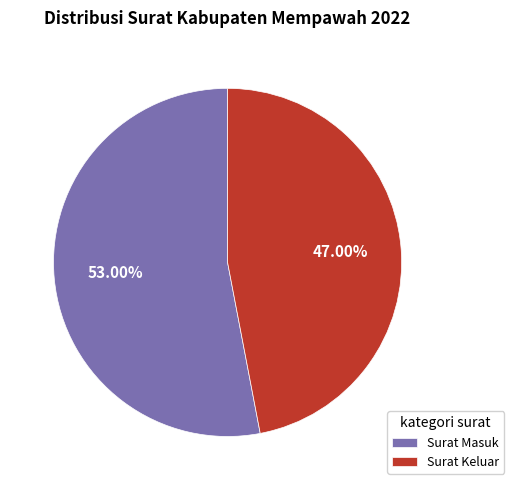

Which category has the biggest portion of the pie?

Surat Masuk